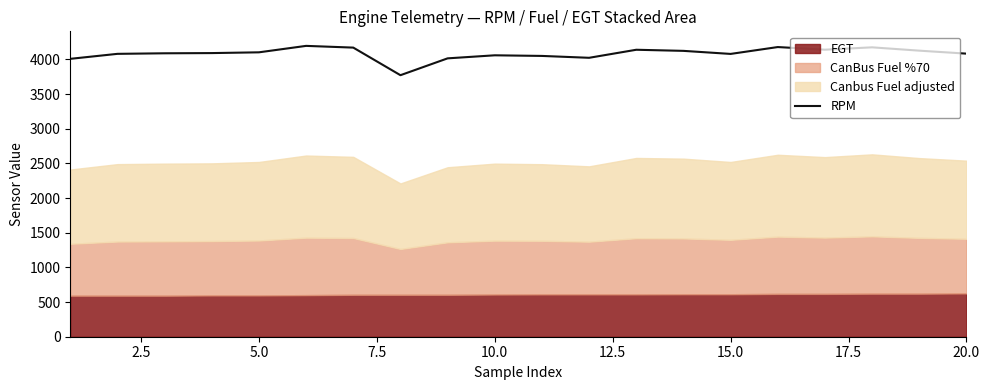

What is the maximum value for RPM?

4196